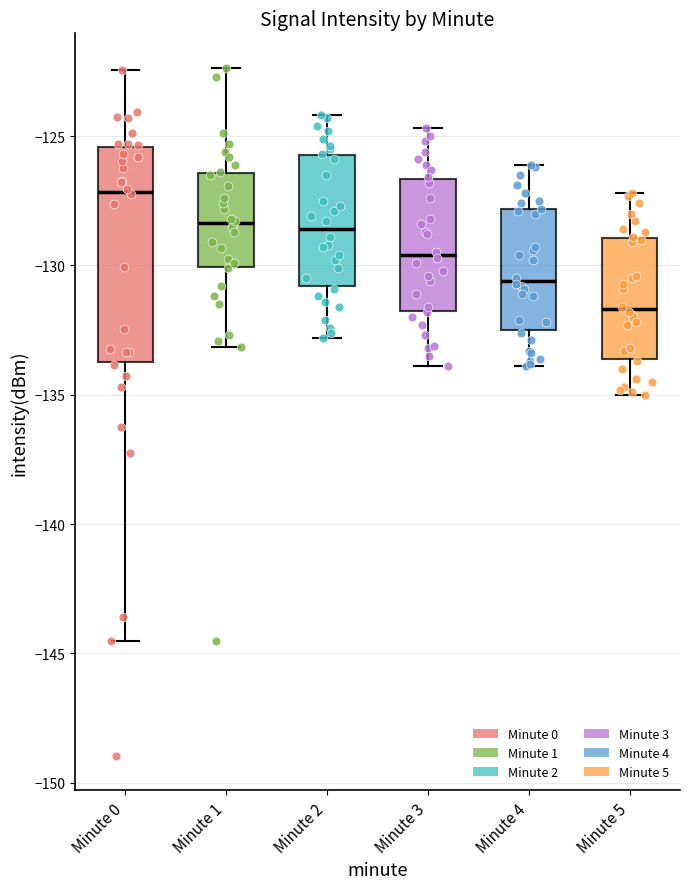

Which box's median line is the highest?

Minute 0